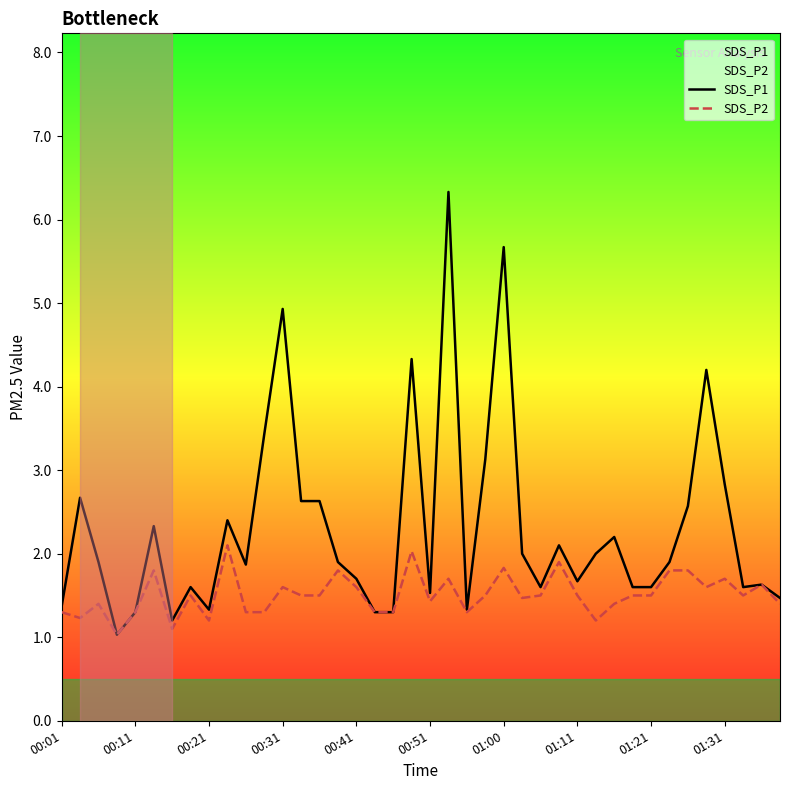

Which series has the widest spread of values?

SDS_P1